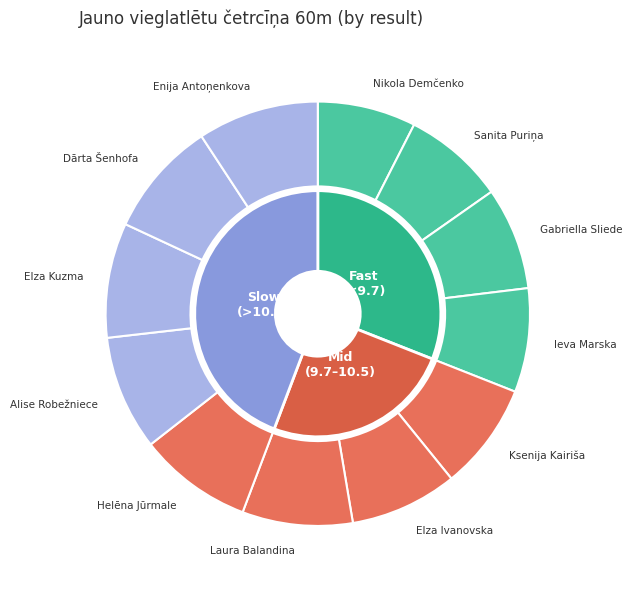

How many segments does this pie chart have?

12